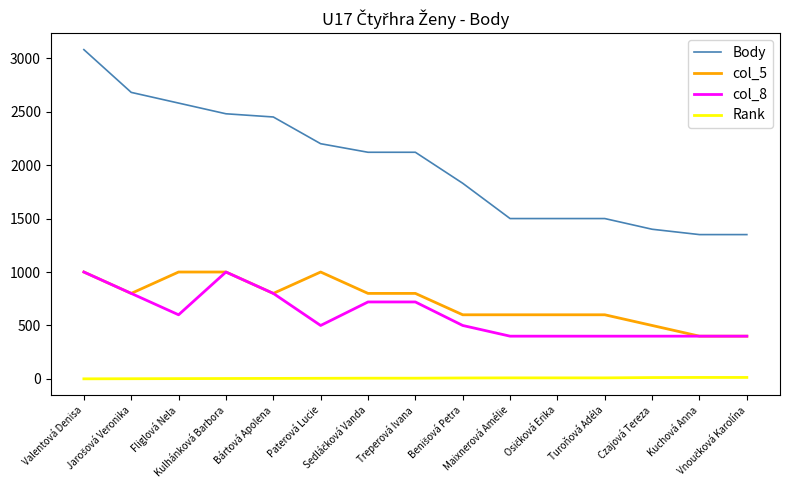

What is the average value of the col_8 series?

603